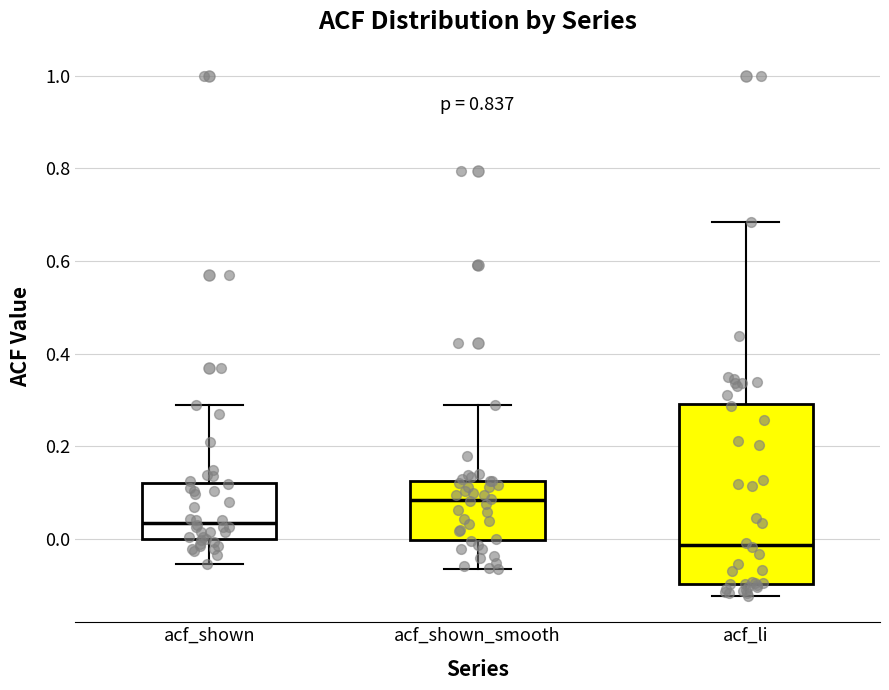

Comparing the boxes themselves (not the whiskers), which one is the tallest?

acf_li